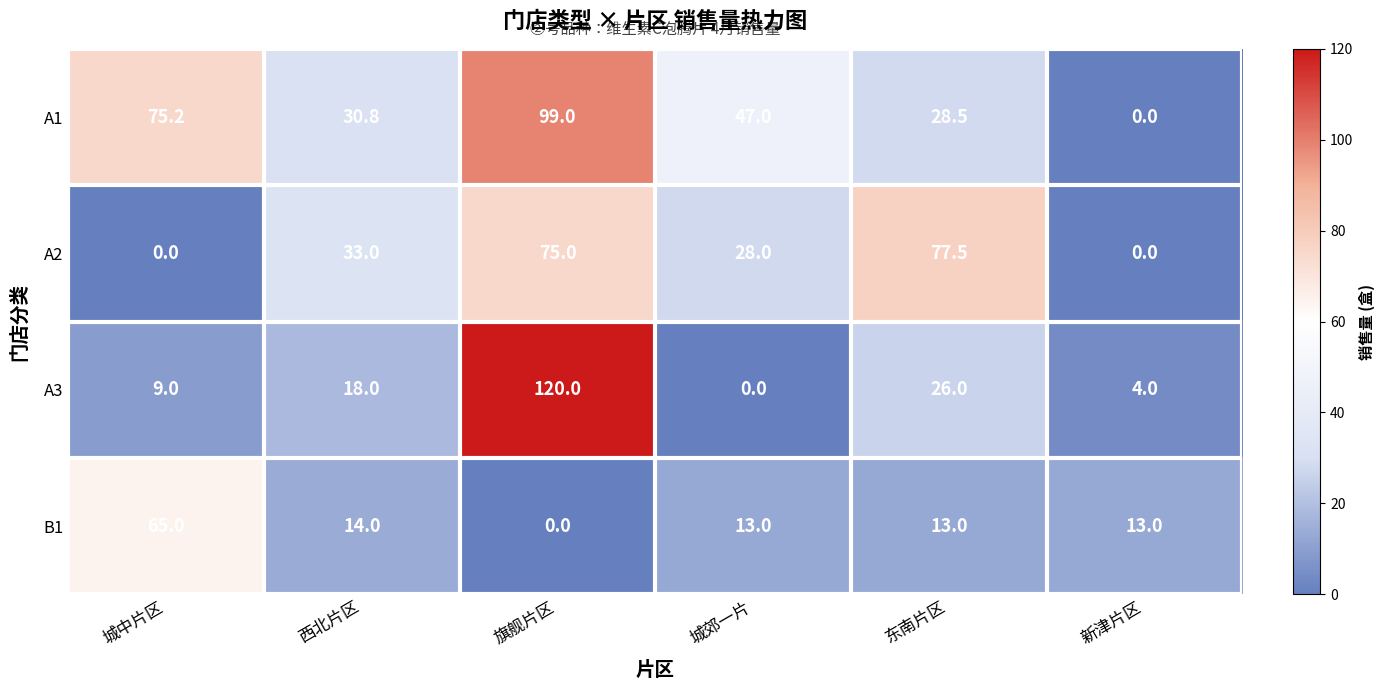

How many categories are shown in the chart?

6